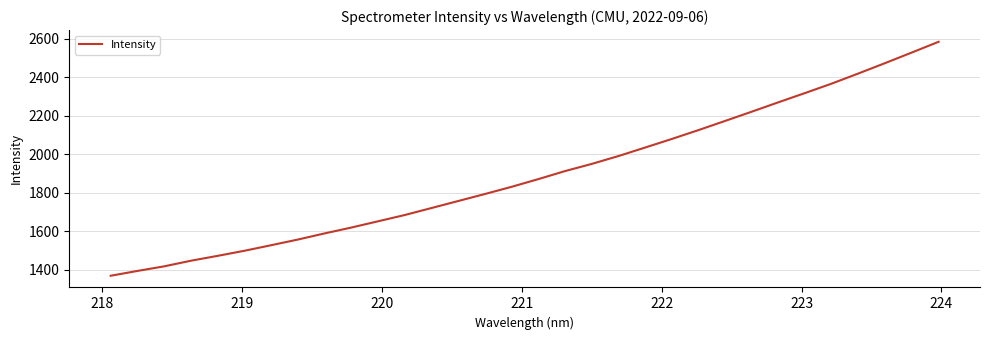

What is the average value?

1896.3